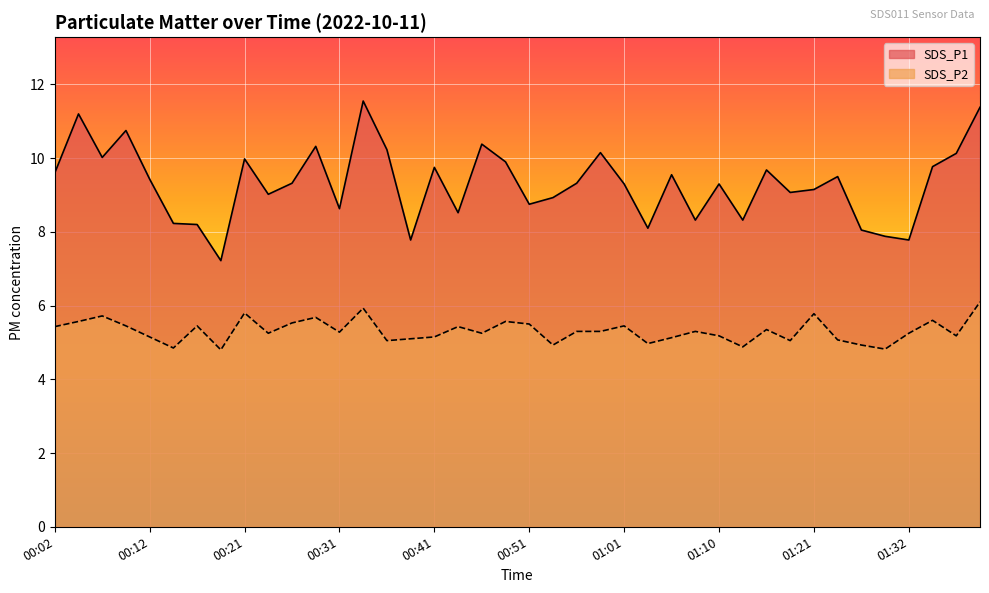

What is the total value across all series at 00:29?

16.0